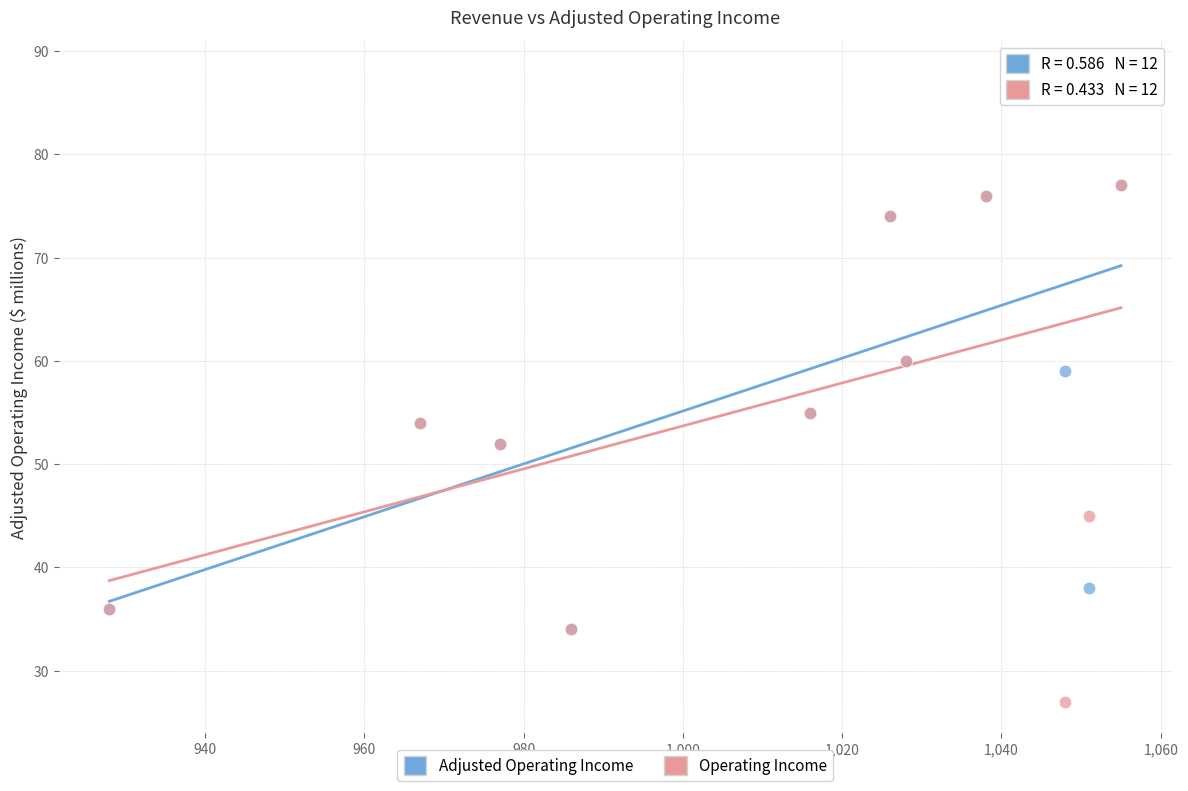

What are all the series names shown in the legend?

Adjusted Operating Income, Operating Income